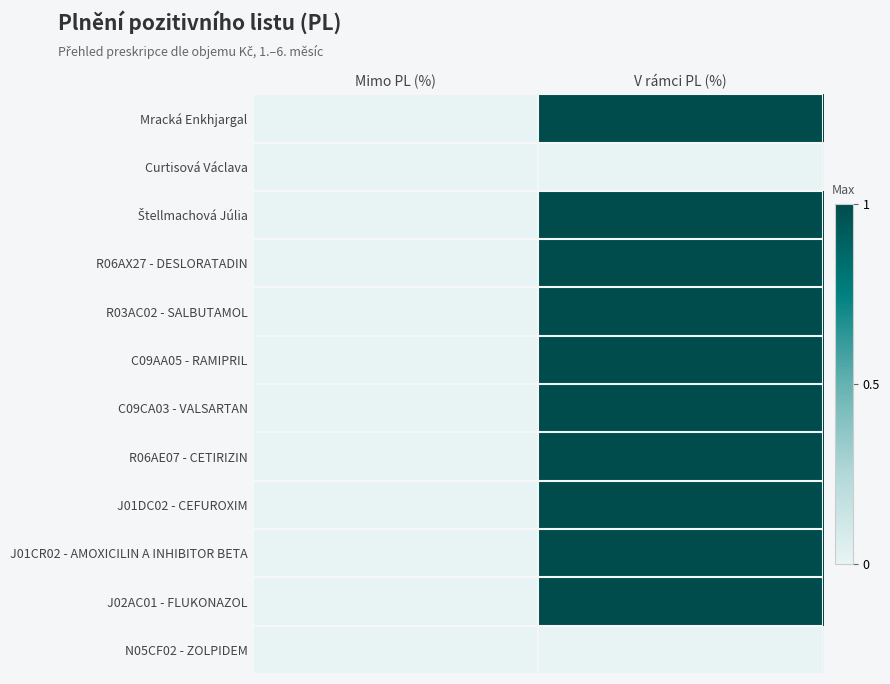

Which series has the widest spread of values?

Mracká Enkhjargal